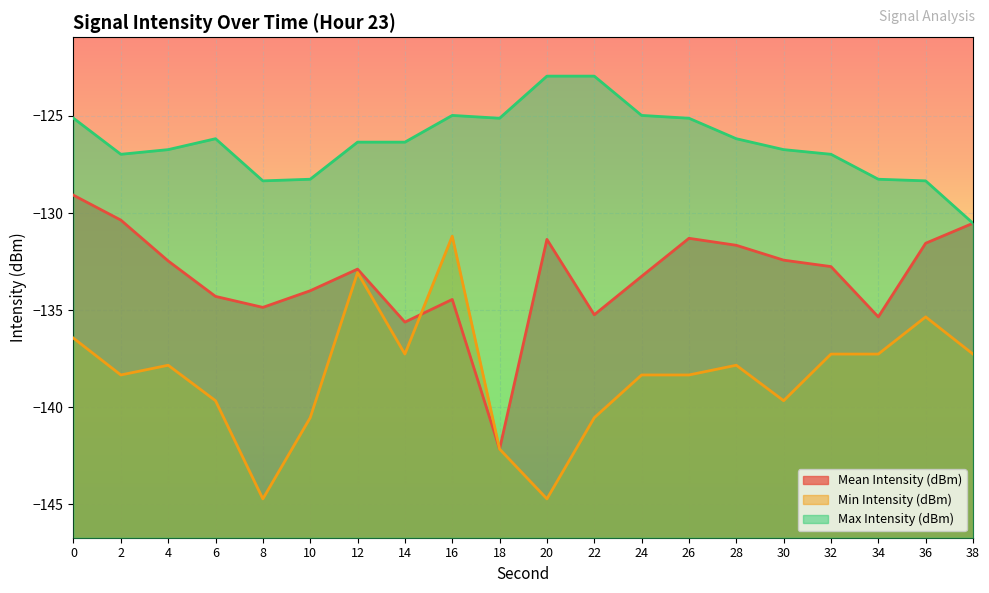

Between which two adjacent categories do Min Intensity (dBm) and Mean Intensity (dBm) first intersect?

14 and 16